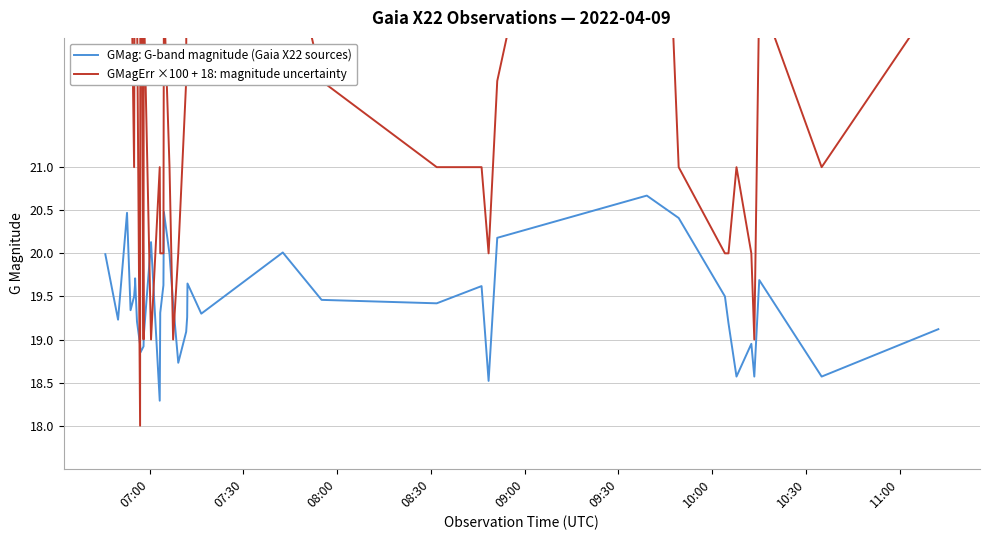

How many times do GMag: G-band magnitude (Gaia X22 sources) and GMagErr ×100 + 18: magnitude uncertainty cross each other?

6